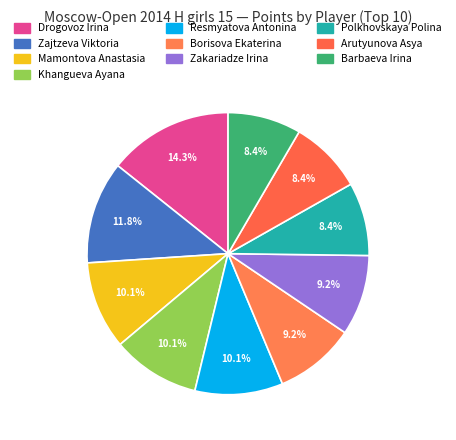

The Mamontova Anastasia slice represents 10% of the pie. True or false?

True